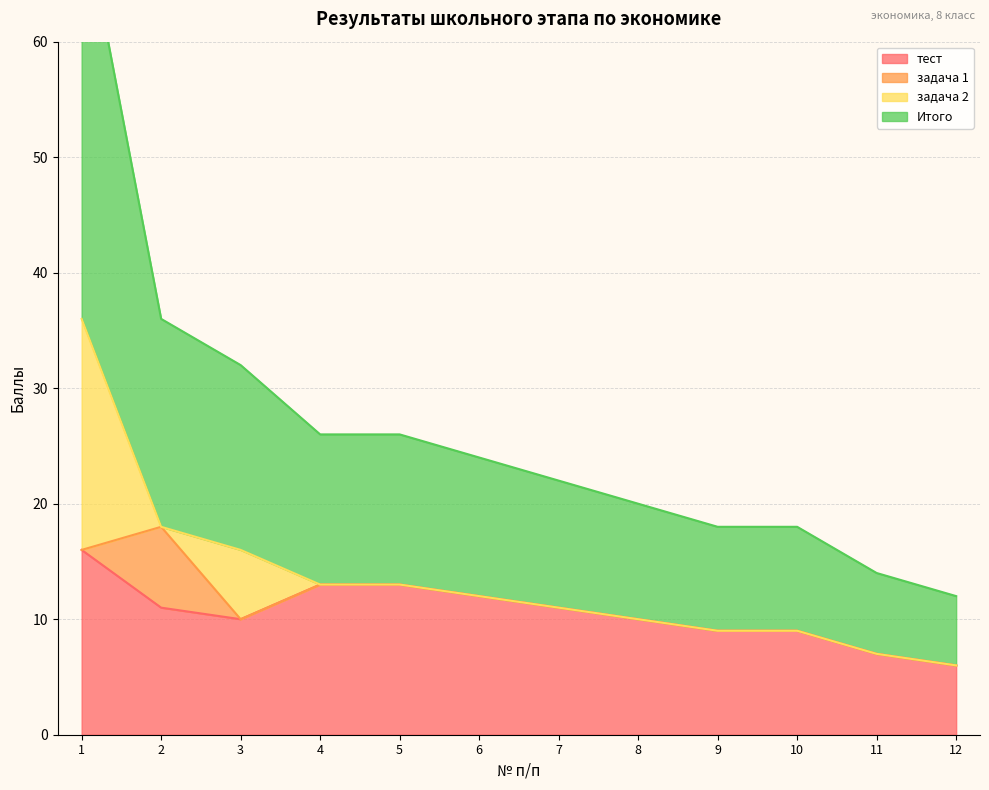

Rank the series at 7 from highest to lowest value.

тест, Итого